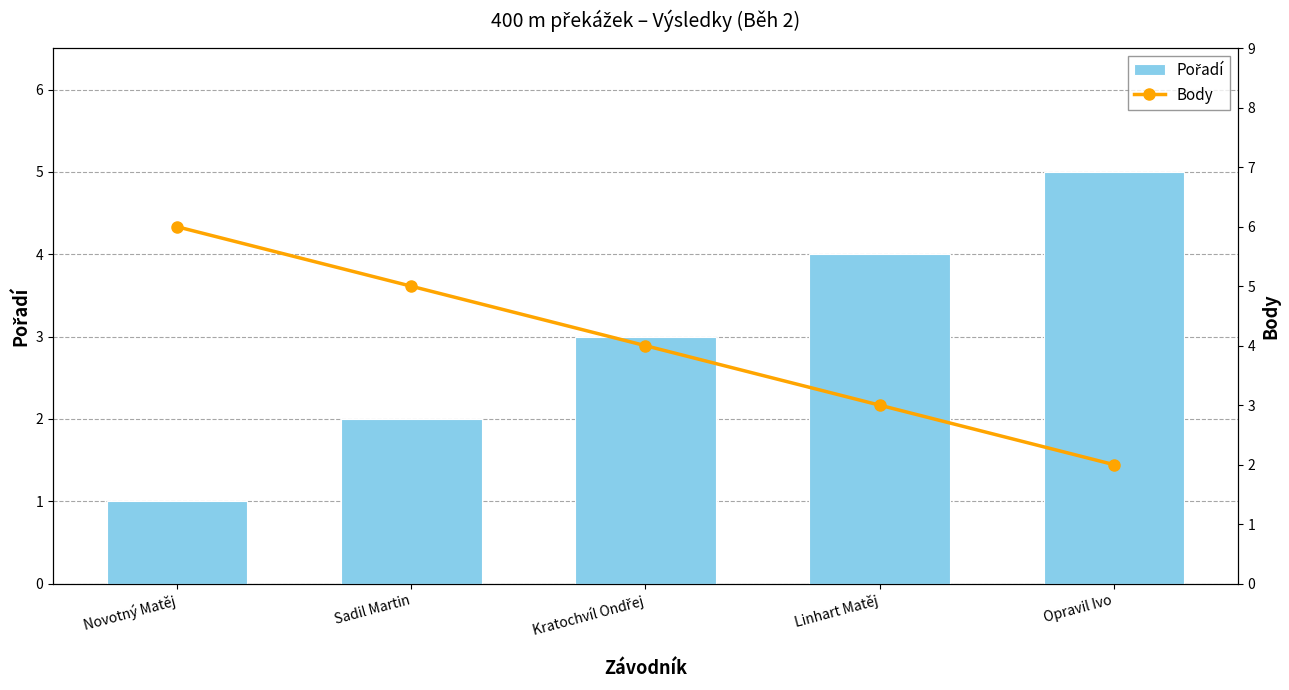

How many values in the Pořadí series are below 3?

2